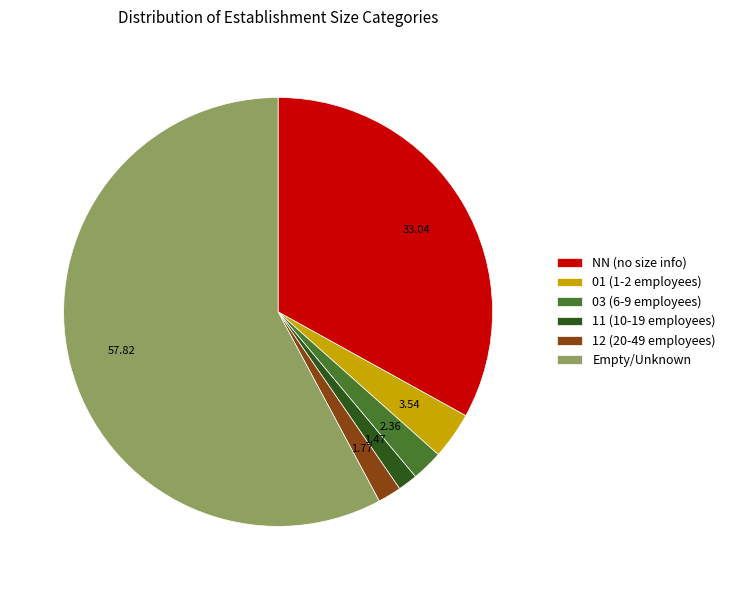

Is there any slice that represents more than half of the pie?

Yes